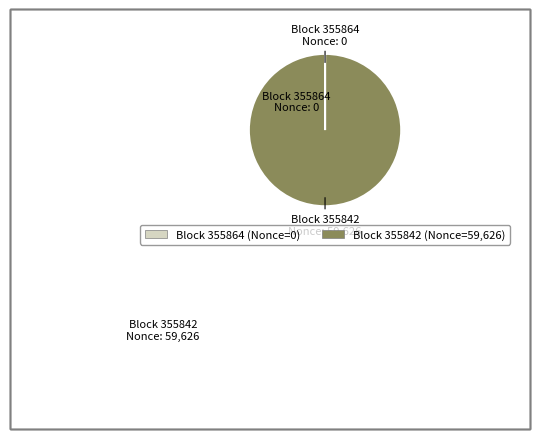

Is there a majority slice in this chart?

Yes